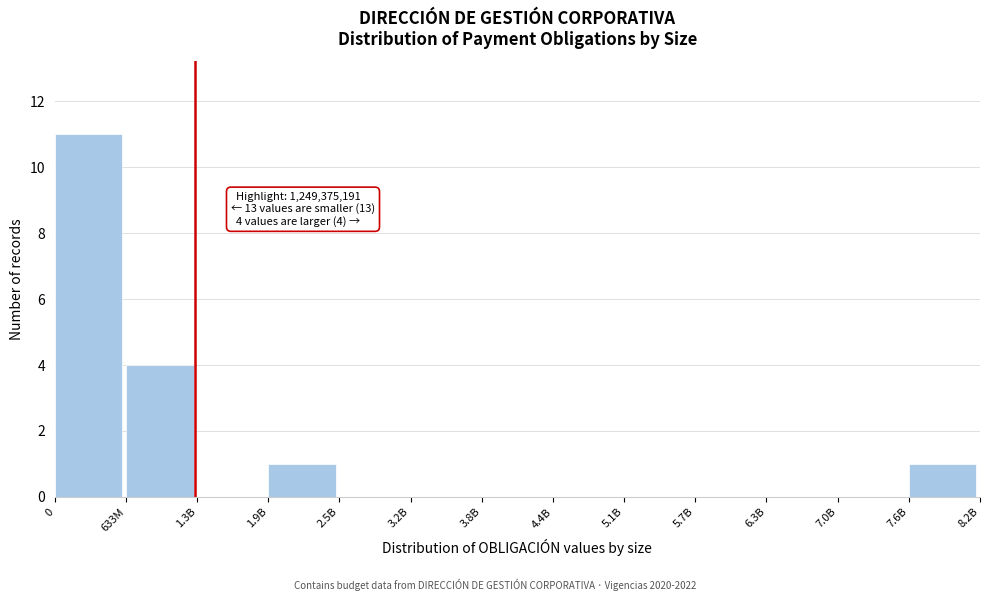

Reading right to left, what are all the values shown in this chart?

7.6B=1	7.0B=0	6.3B=0	5.7B=0	5.1B=0	4.4B=0	3.8B=0	3.2B=0	2.5B=0	1.9B=1	1.3B=0	633M=4	0=11